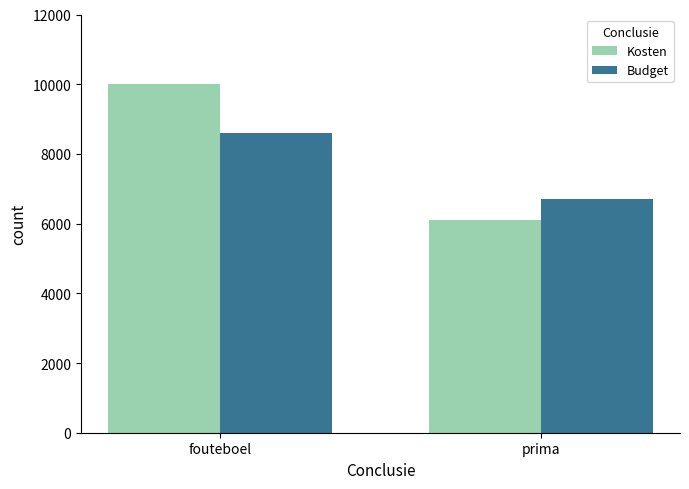

Count the Budget values in the range 6701 to 8600.

2